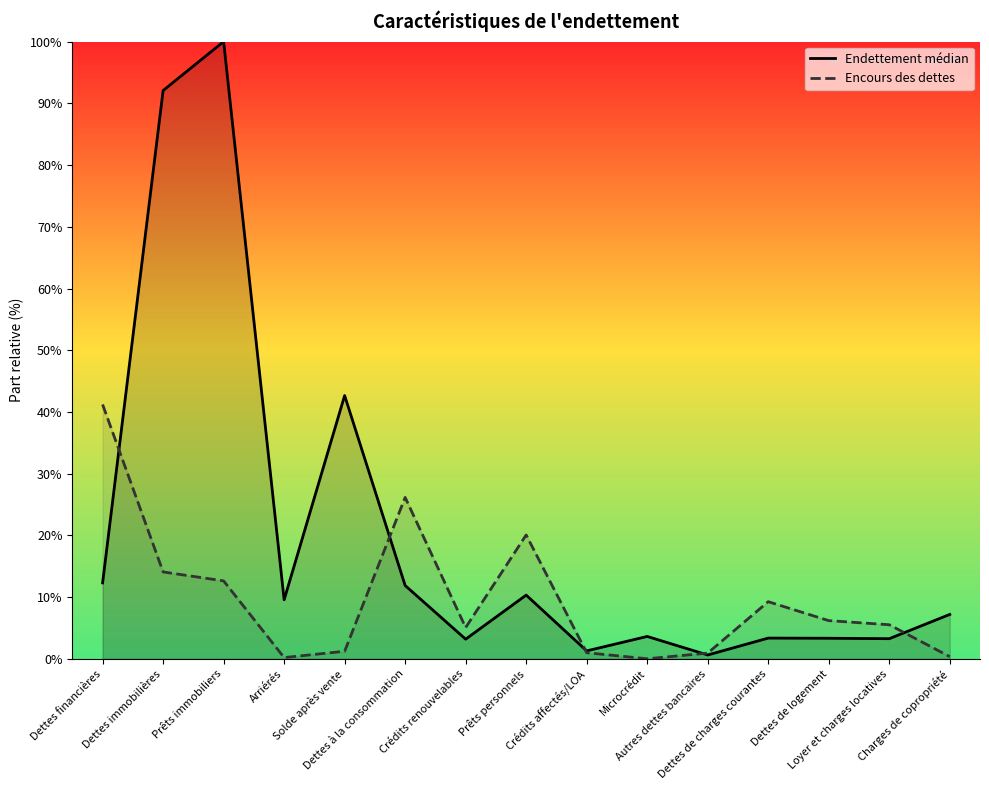

How many data points does each series have?

15